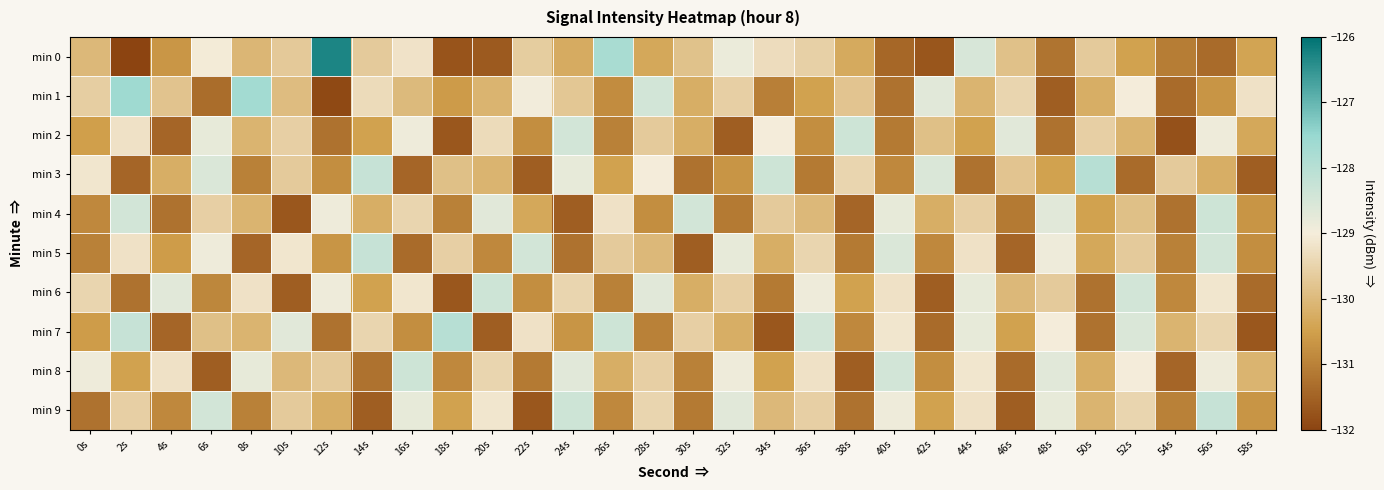

List the series in order of their peak value, lowest first.

min 2, min 4, min 6, min 8, min 5, min 9, min 3, min 7, min 1, min 0